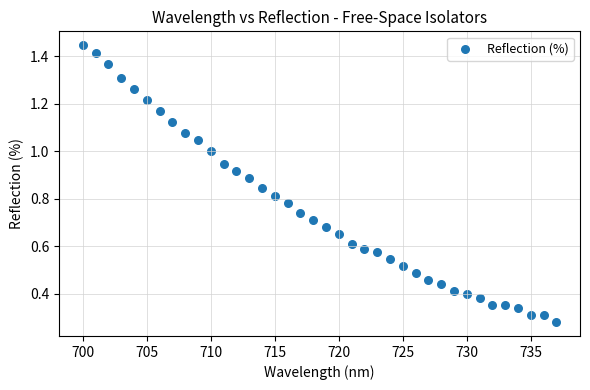

What is the range of X values (max minus min)?

37.0